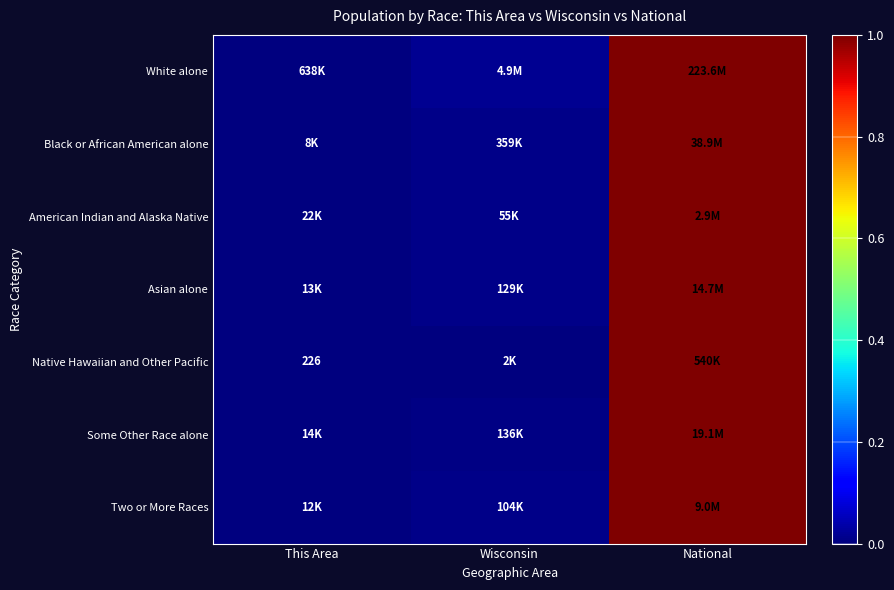

Is the value of Native Hawaiian and Other Pacific at Wisconsin greater than the value of Two or More Races at This Area?

Yes